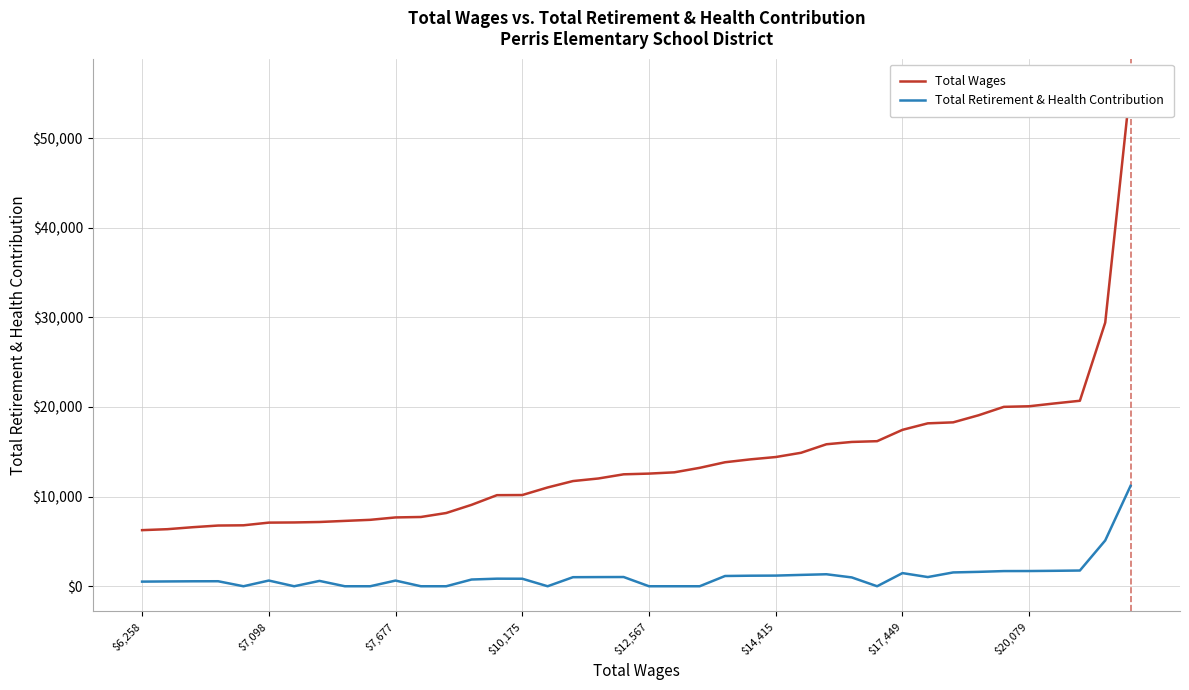

True or false: Total Wages and Total Retirement & Health Contribution cross at least once.

False